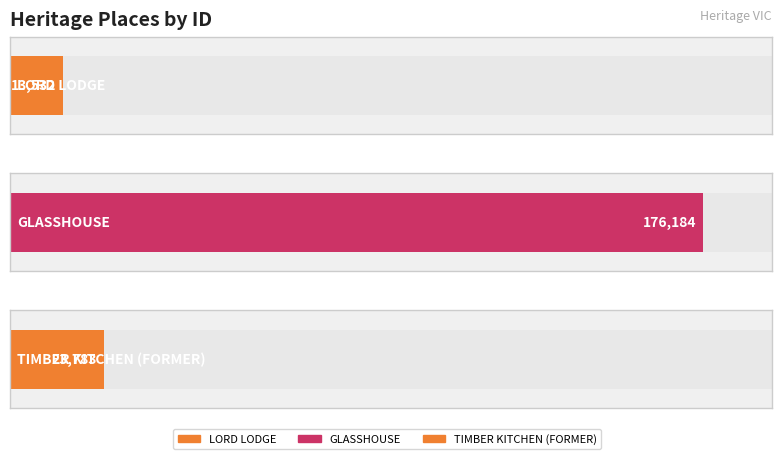

Read the value at TIMBER KITCHEN (FORMER), to the nearest 50.

23800